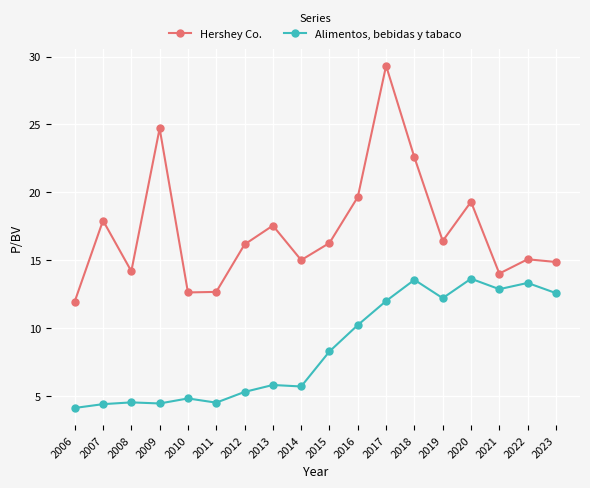

True or false: Alimentos, bebidas y tabaco has a value of 8.3 at 2015.

True